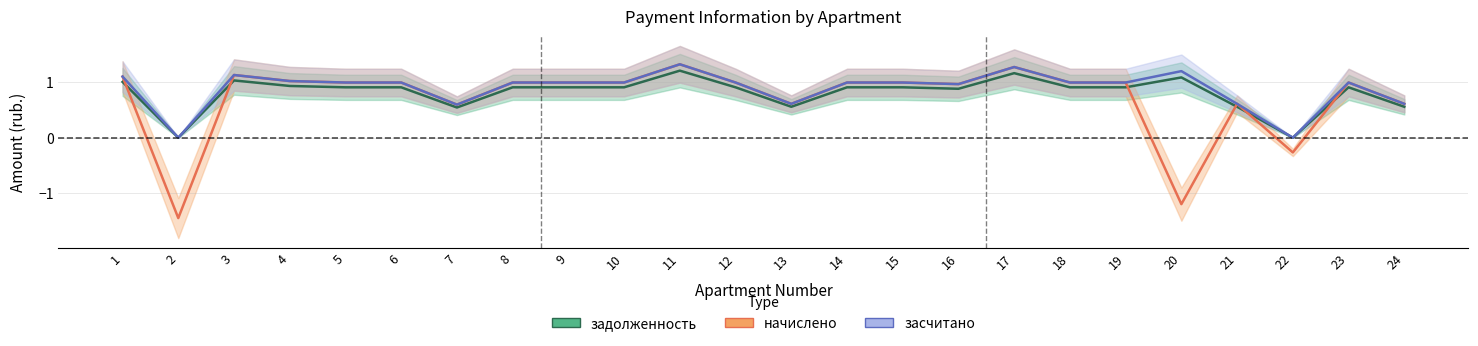

Which category has the highest value across all series?

11